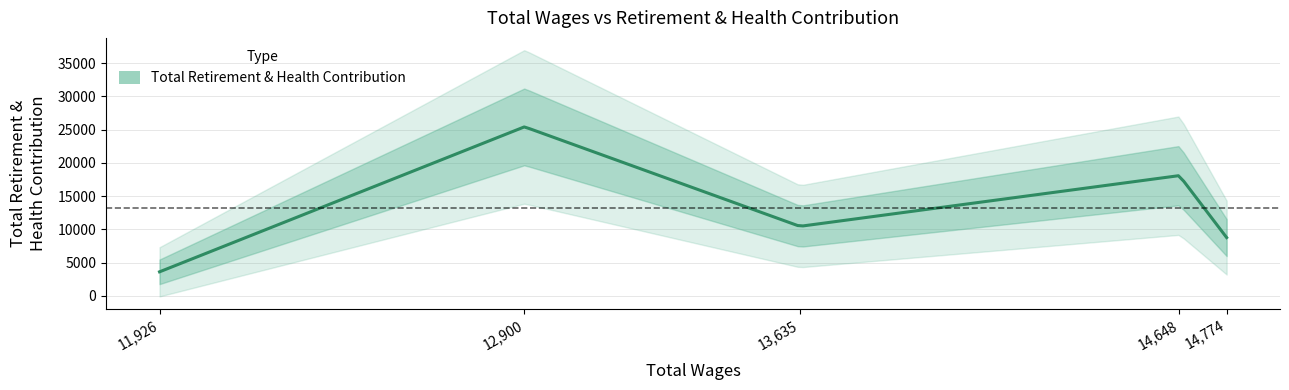

What is the label of the 3rd point from the right?

13635.0